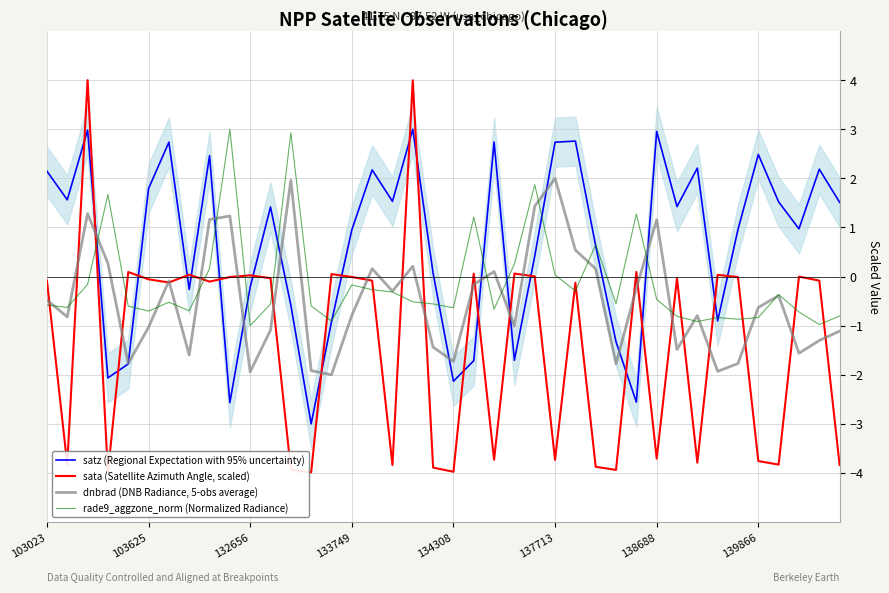

What is the highest value of the satz (Regional Expectation with 95% uncertainty) series?

3.0